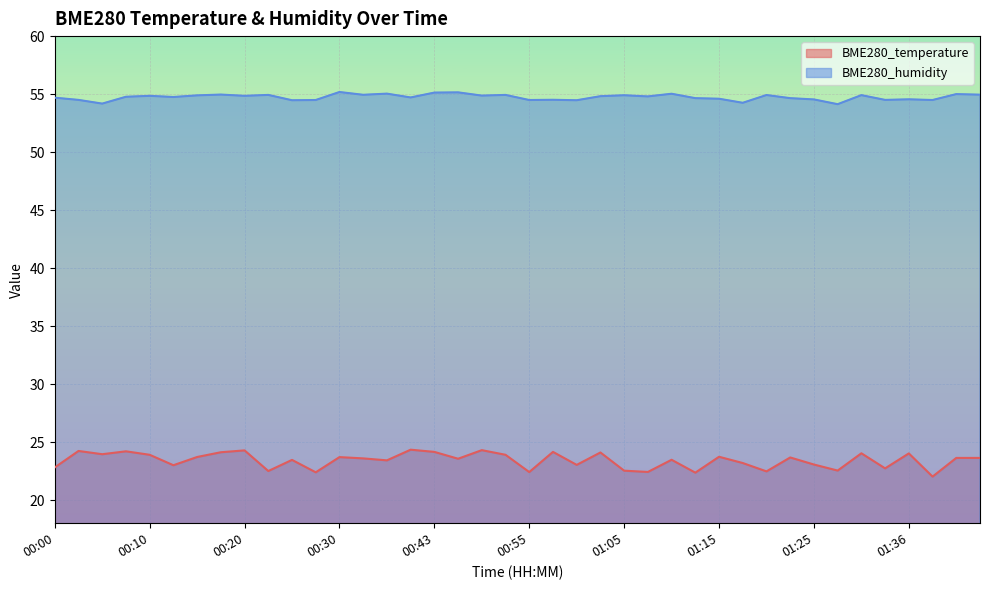

What is the maximum value for BME280_temperature?

24.3